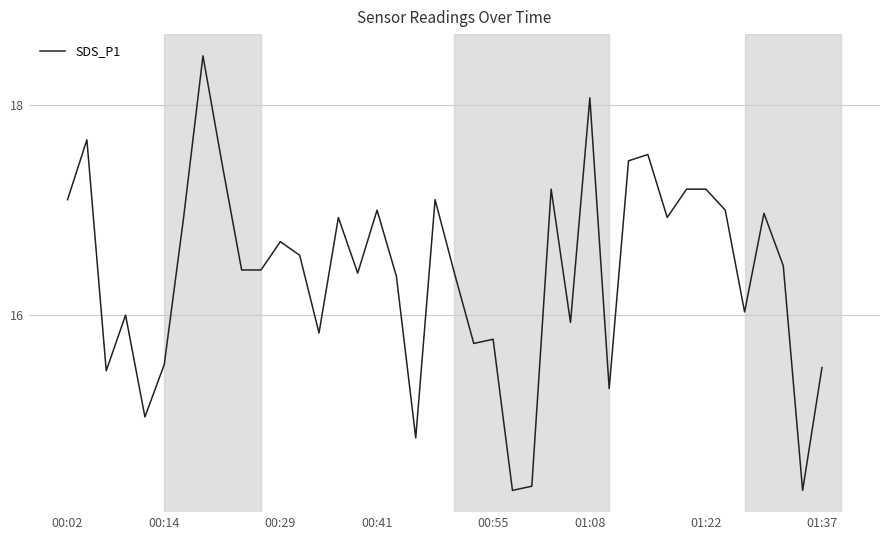

What is the difference between the maximum and second lowest values?

4.1